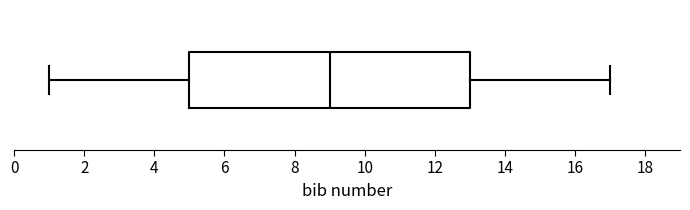

Read this box plot against the x-axis: the position of the median line, the range covered by the box, and the ends of both whiskers. The values are not printed on the chart, so give them approximately, as read against the axis.

median 9, box 5 to 13, whiskers 1 to 17